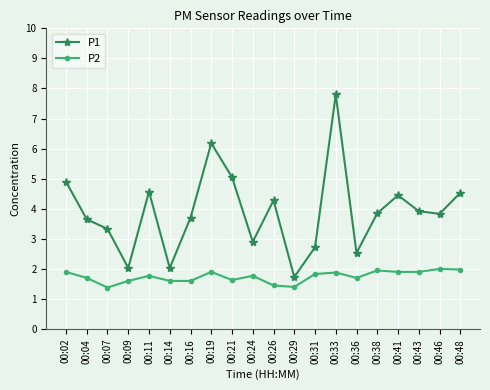

The P1 series shows 3.5 at 00:31. True or false?

False